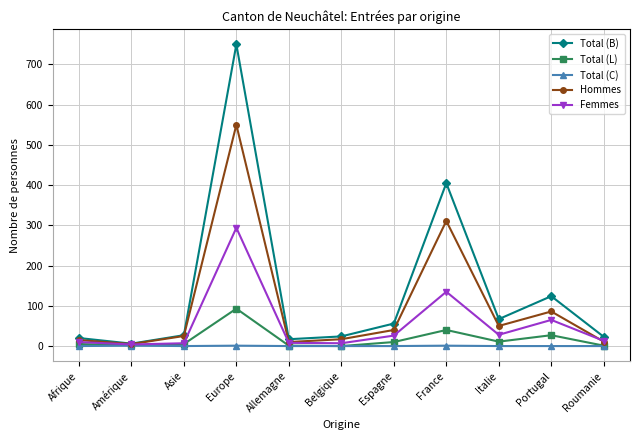

Which series changed the most between Afrique and Italie?

Total (B)